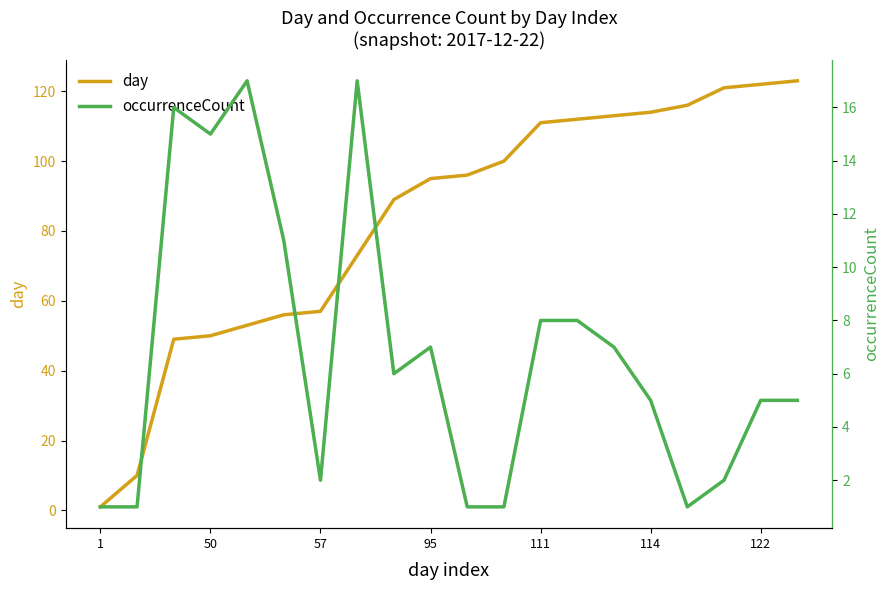

The value of day at 19 is 123. True or false?

True